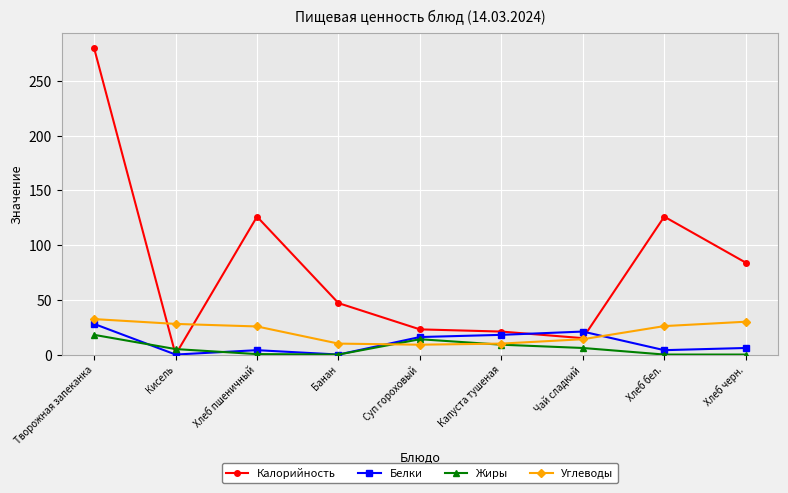

Which series has the largest total across all categories?

Калорийность